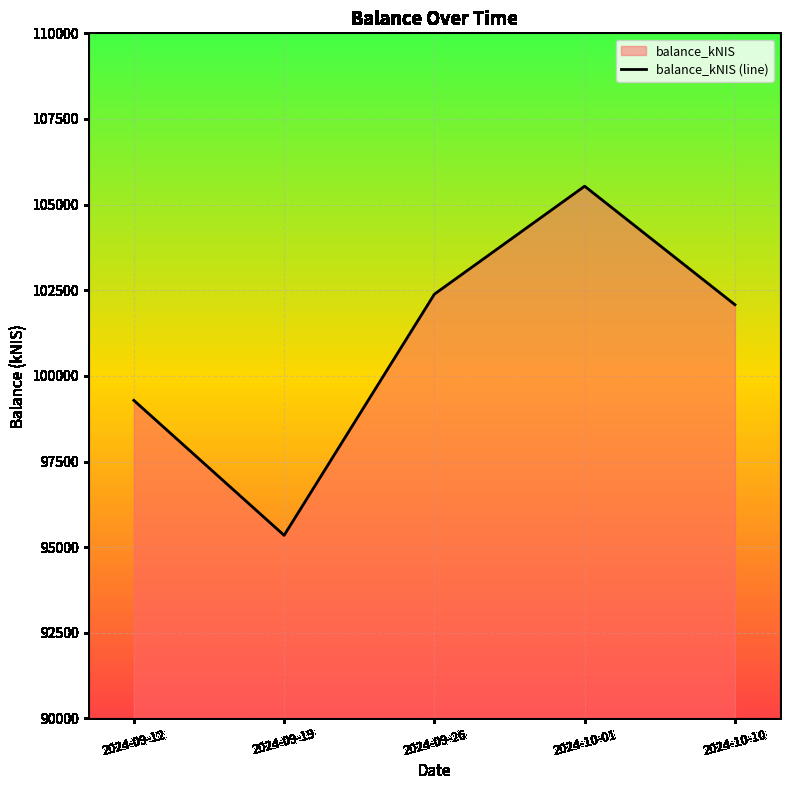

Which has a higher value, 2024-09-26 or 2024-09-12?

2024-09-26